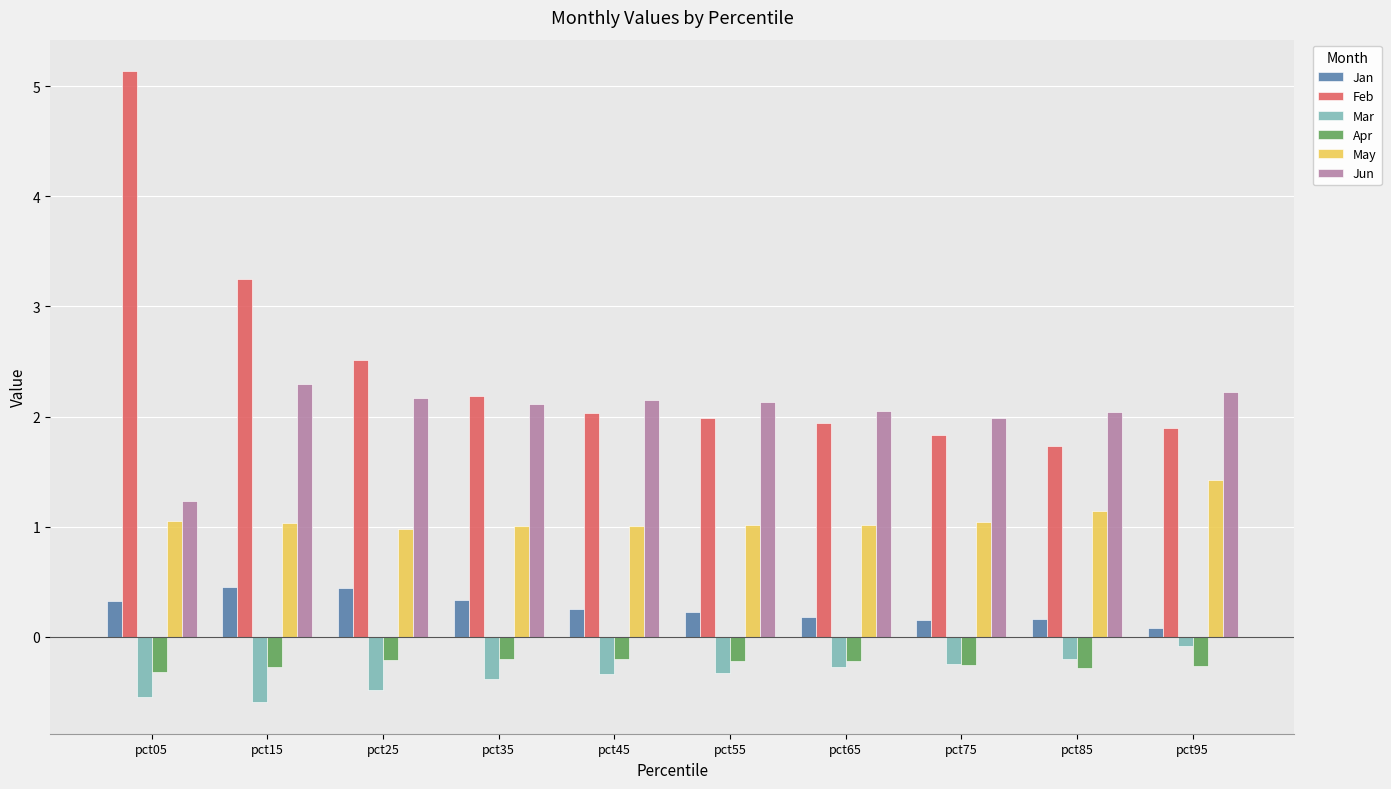

Which category has the highest value across all series?

pct05